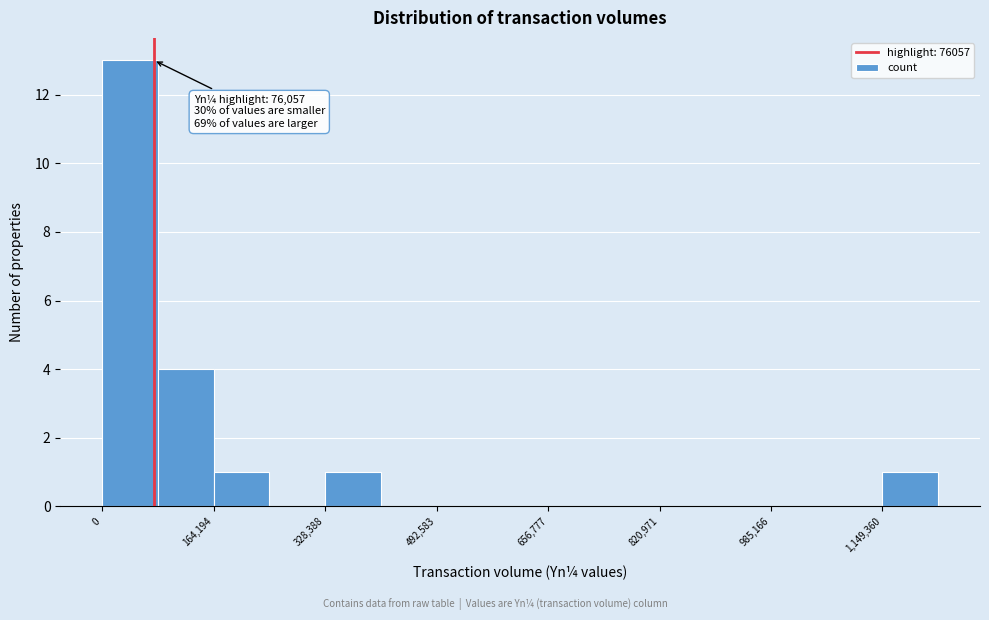

Which range on the x-axis has the tallest bar?

0 to 80000